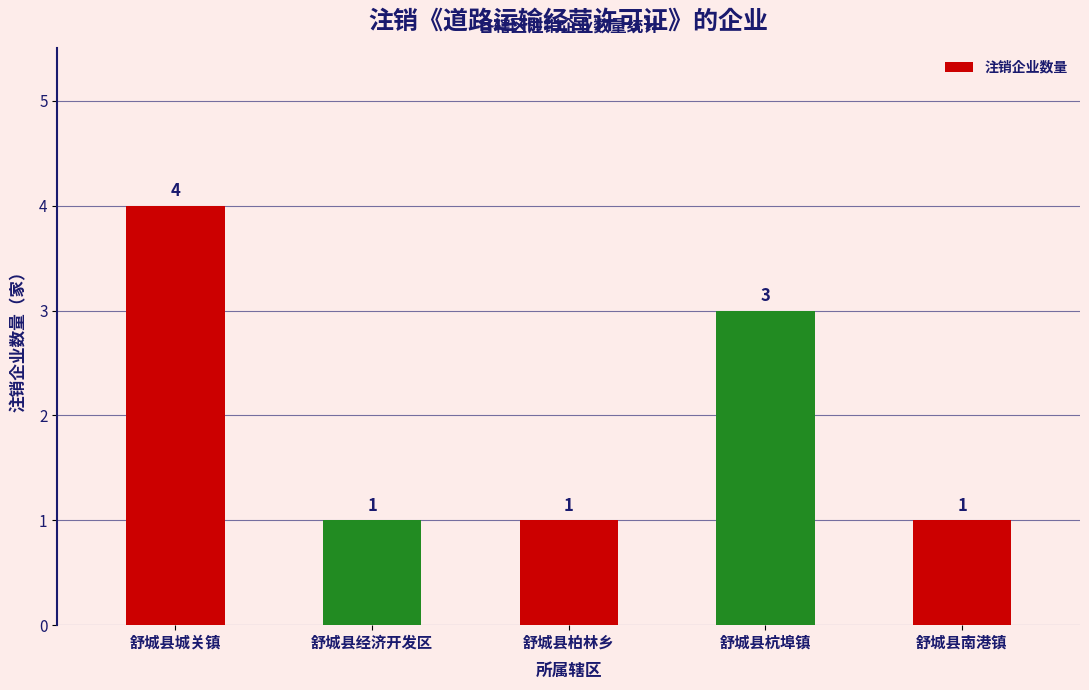

The value at 舒城县柏林乡 is 2. True or false?

False